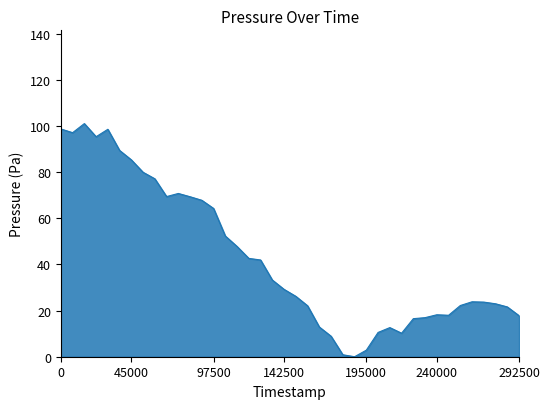

What is the maximum value shown in the chart?

101.1